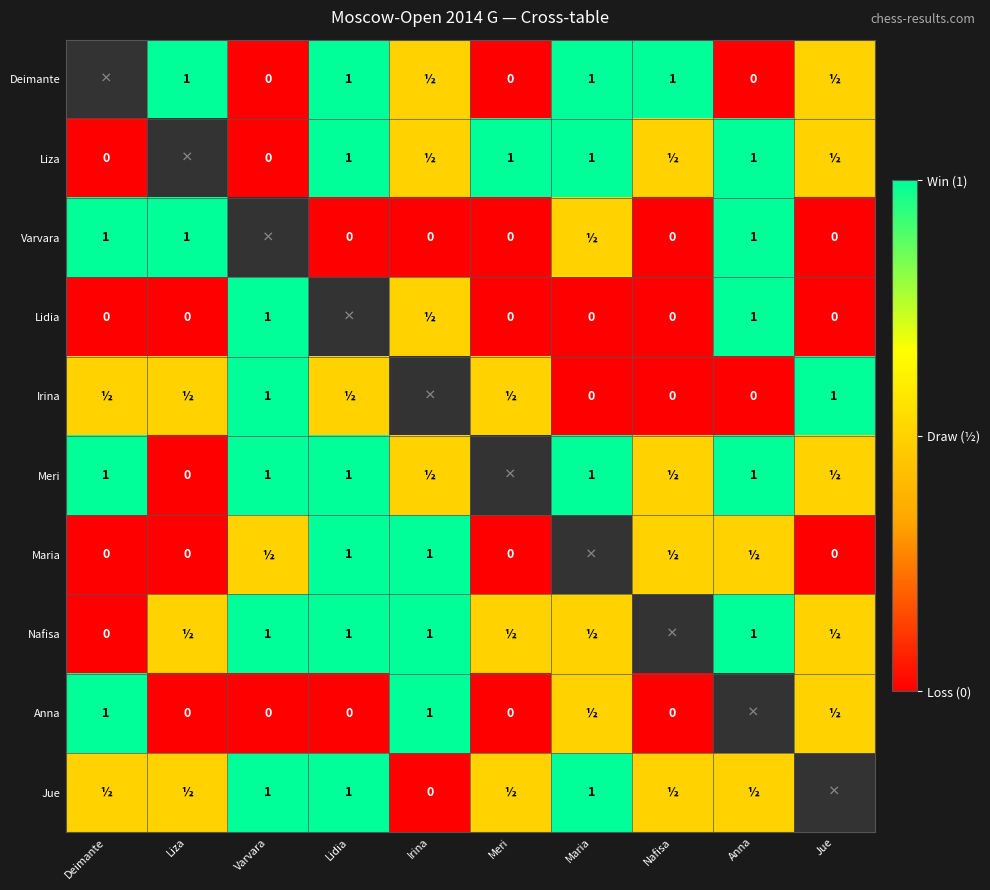

The value of Deimante at Maria is 1.0. True or false?

True